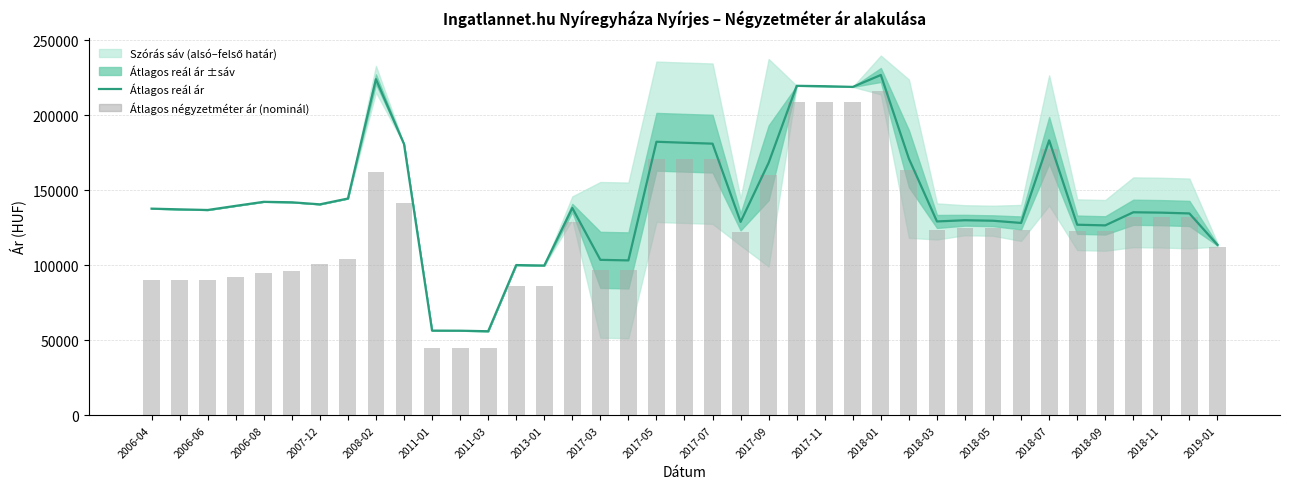

Reading right to left, extract all data points from this chart.

Átlagos reál ár: 113633	134557	135086	135336	126603	127046	183244	128223	129695	130031	129222	171038	226785	218861	219328	219589	168320	128923	181043	181651	182307	103271	103646	138195	99863	100177	56092	56441	56505	180760	223990	144495	140620	141989	142302	139617	136856	137280	137755
Átlagos négyzetméter ár (nominál): 111912	131972	131972	131972	123055	123055	177322	123703	124712	124712	123703	163462	216330	208870	208870	208870	159990	122222	171101	171101	171101	96666	96666	128888	86458	86458	45000	45000	45000	141667	162083	104167	100833	96071	94643	92321	90000	90000	90000